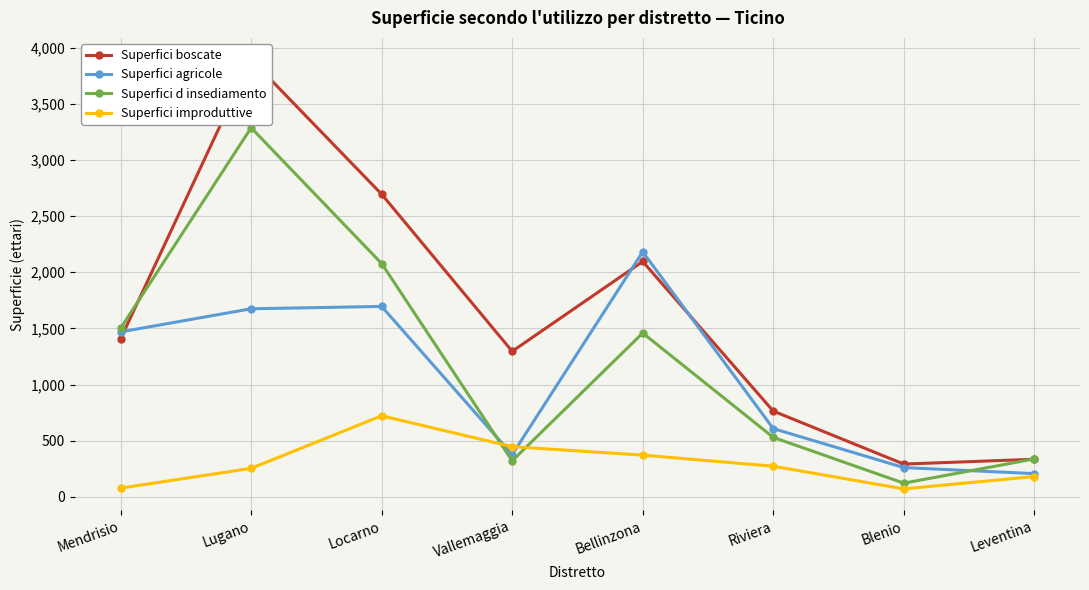

Reading right to left, transcribe all the data shown in this chart.

Superfici boscate: Leventina=335	Blenio=292	Riviera=764	Bellinzona=2096	Vallemaggia=1296	Locarno=2695	Lugano=3896	Mendrisio=1407
Superfici agricole: Leventina=207	Blenio=261	Riviera=608	Bellinzona=2182	Vallemaggia=376	Locarno=1696	Lugano=1675	Mendrisio=1469
Superfici d insediamento: Leventina=338	Blenio=122	Riviera=530	Bellinzona=1459	Vallemaggia=321	Locarno=2078	Lugano=3287	Mendrisio=1501
Superfici improduttive: Leventina=181	Blenio=71	Riviera=273	Bellinzona=372	Vallemaggia=447	Locarno=722	Lugano=254	Mendrisio=78